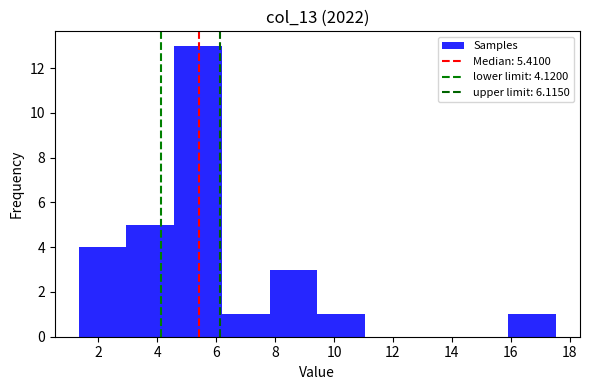

Which range on the x-axis has the tallest bar?

4.6 to 6.2